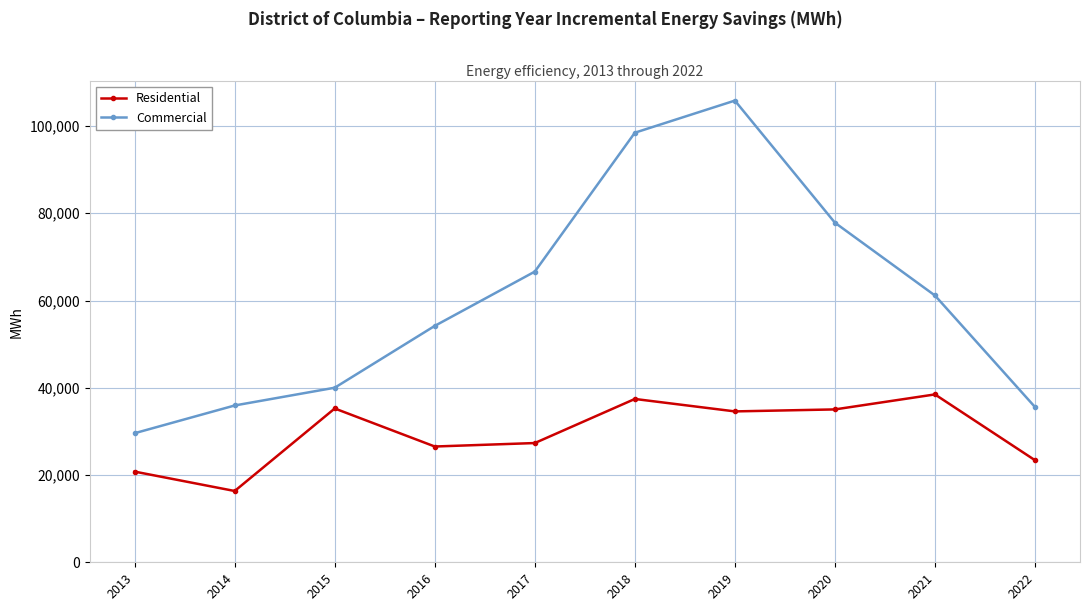

What is the value of the Commercial point at the 7th from the left?

105825